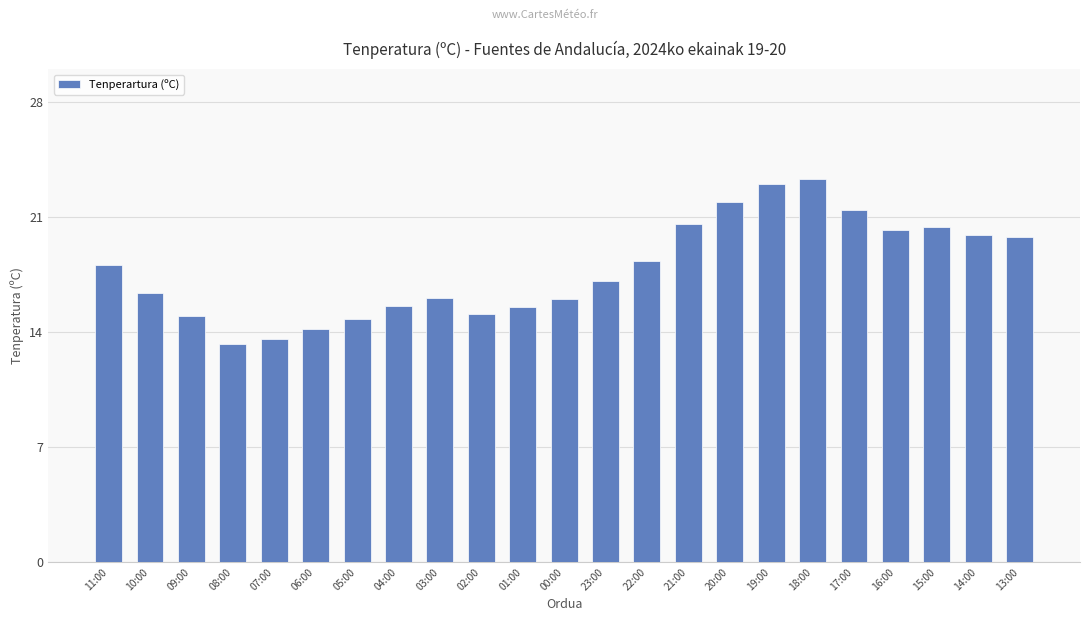

Read the value at 11:00.

18.1